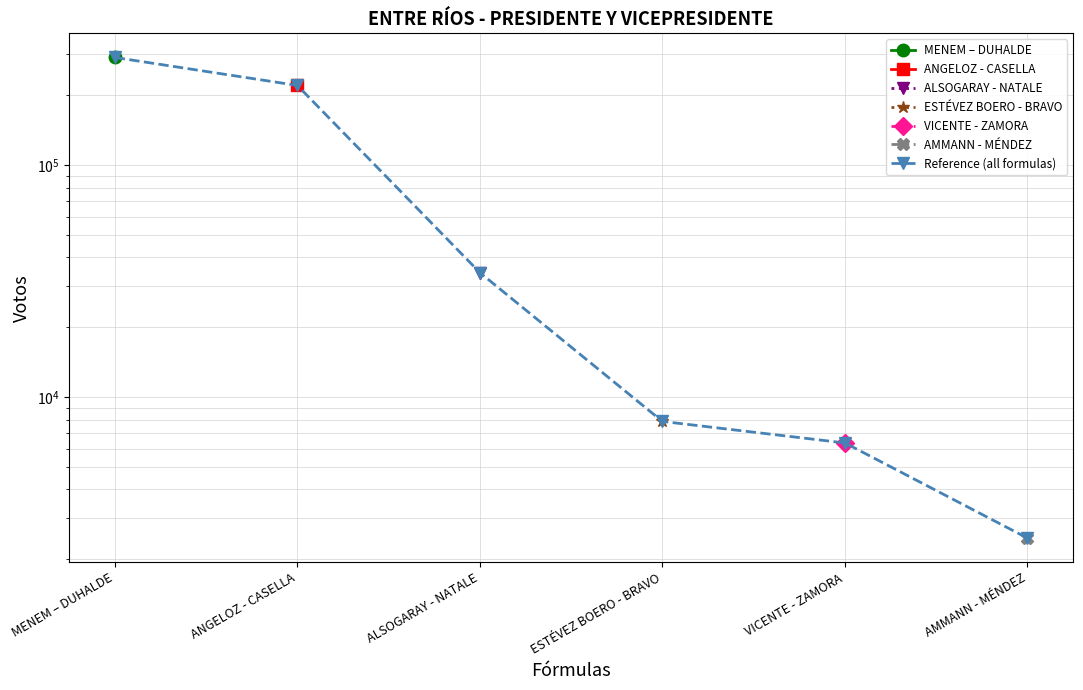

What is the value of the 3rd point from the left?

34408